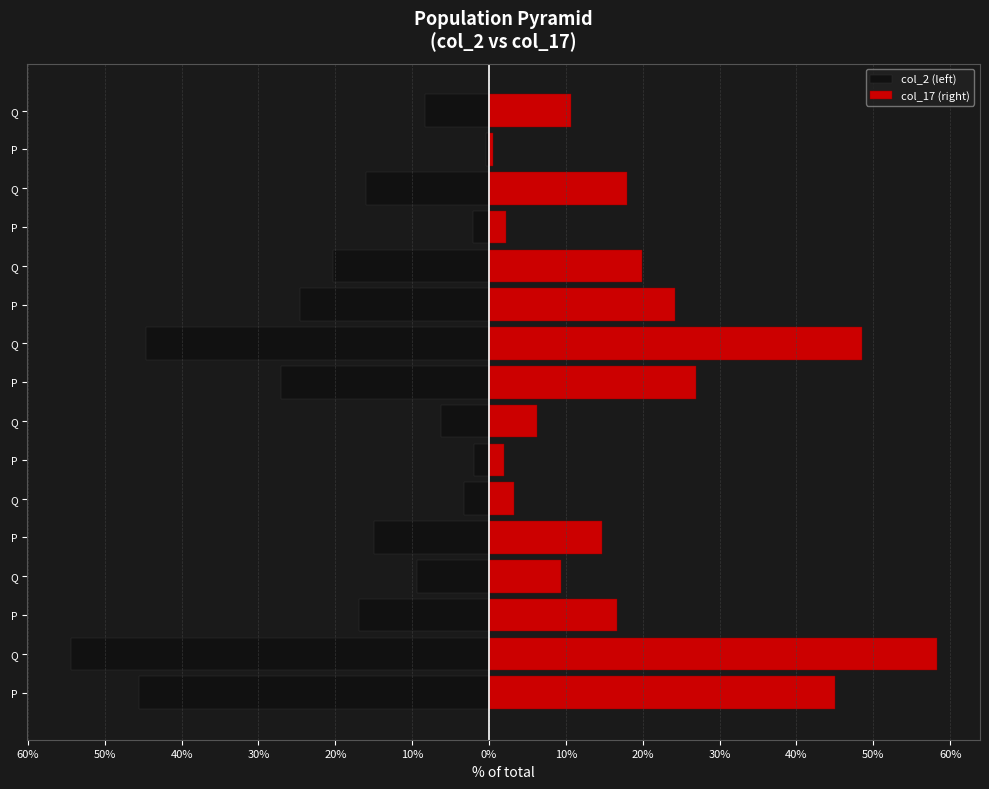

What is the difference between the second highest and second lowest values in the col_17 (right) series?

46.6